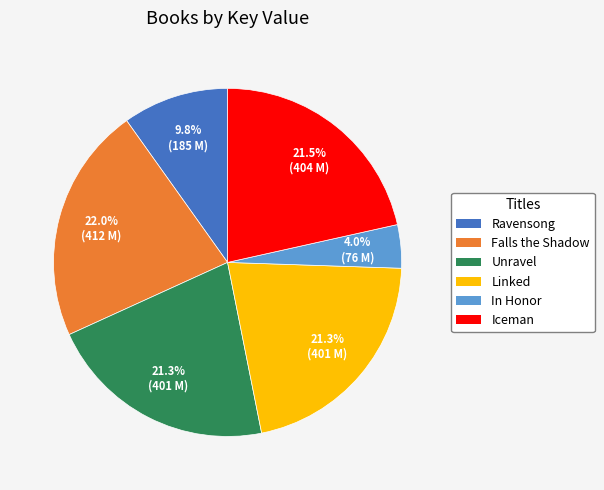

Is there a majority slice in this chart?

No